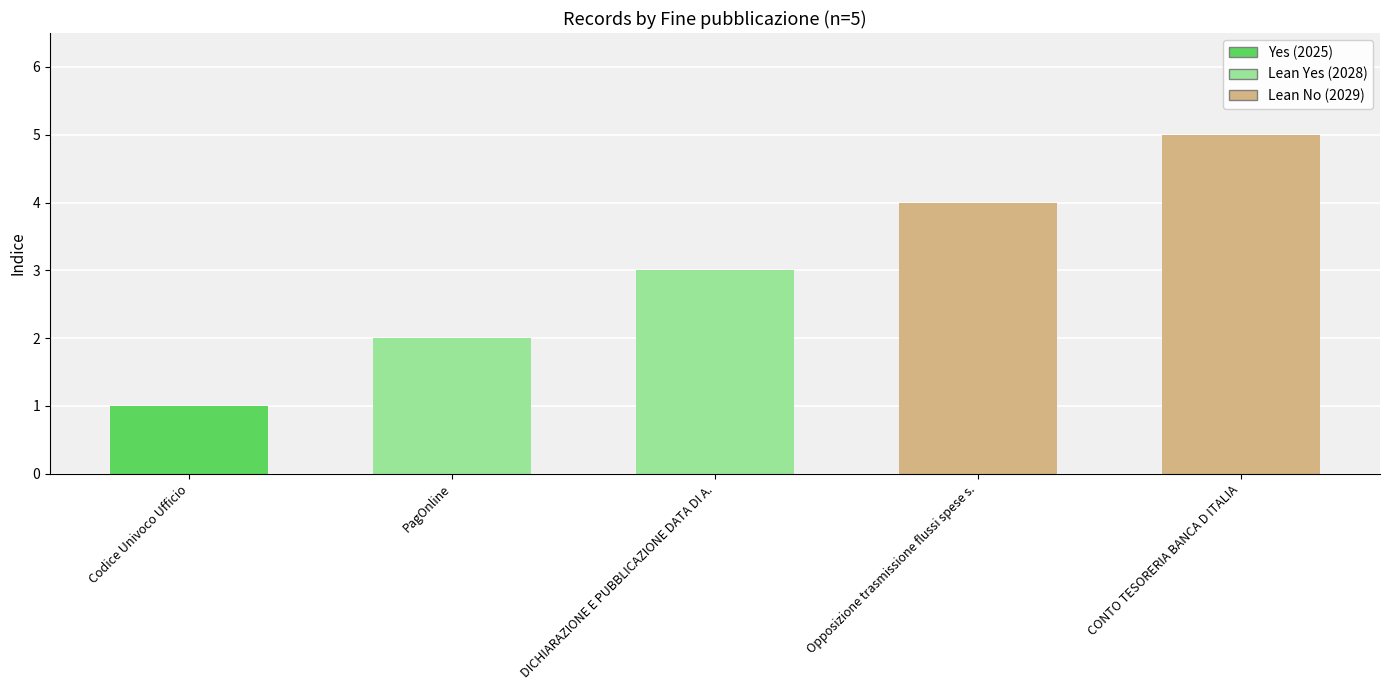

The value at PagOnline is 3. True or false?

False